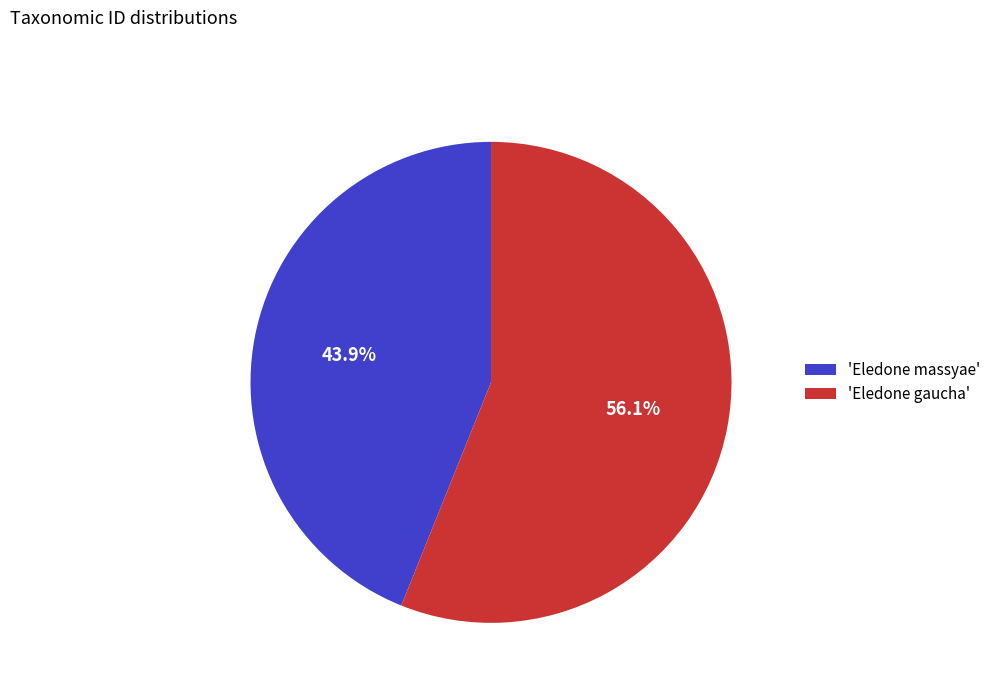

What is the ratio of the value at 'Eledone massyae' to the value at 'Eledone gaucha'?

0.8